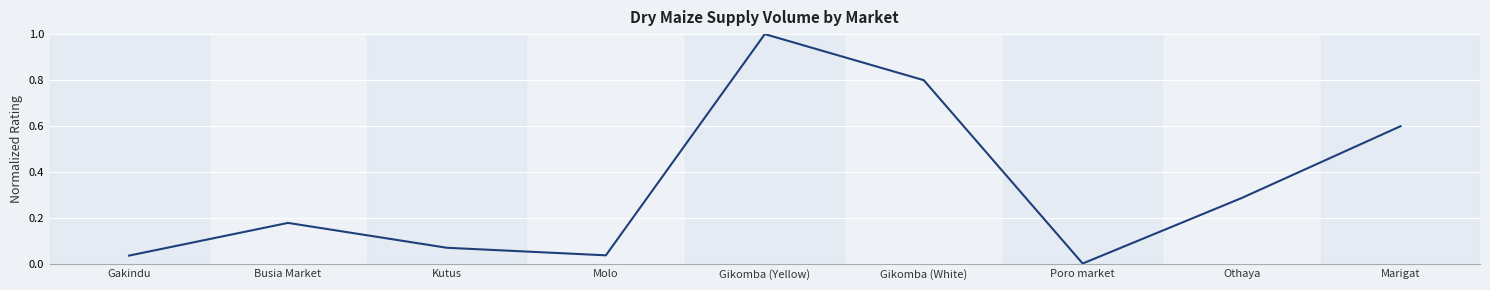

At which category does the chart reach its minimum across all series?

Poro market